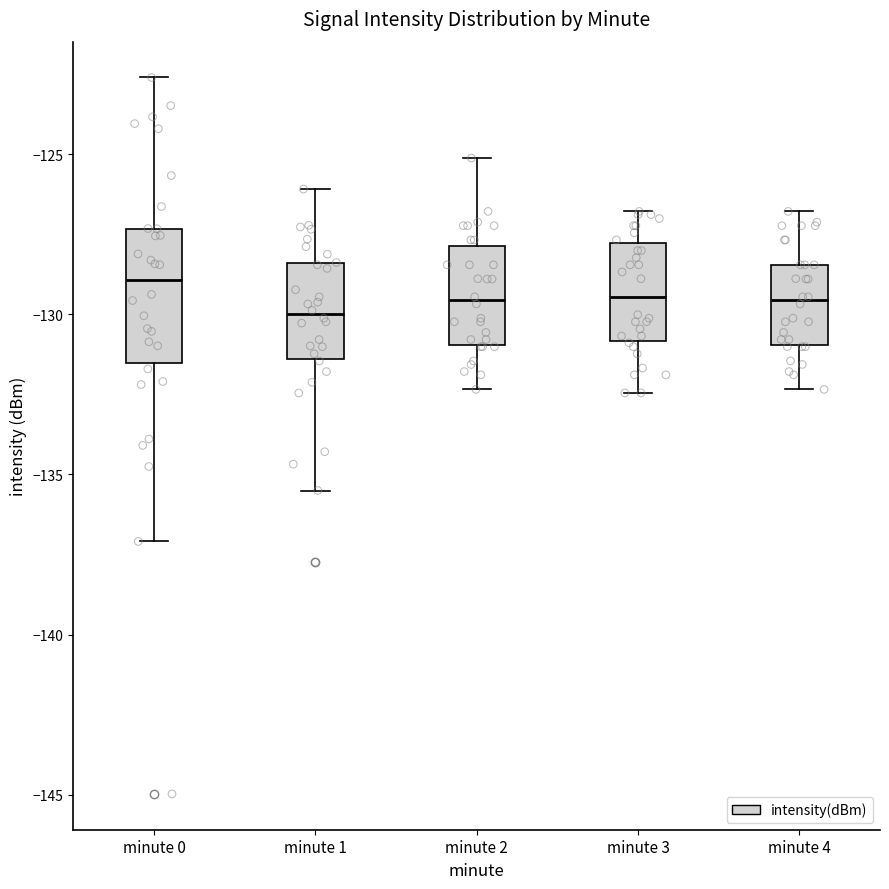

Where does the upper whisker of the box for minute 1 end on the y-axis? The values are not printed on the chart, so give them approximately, as read against the axis.

-126.0